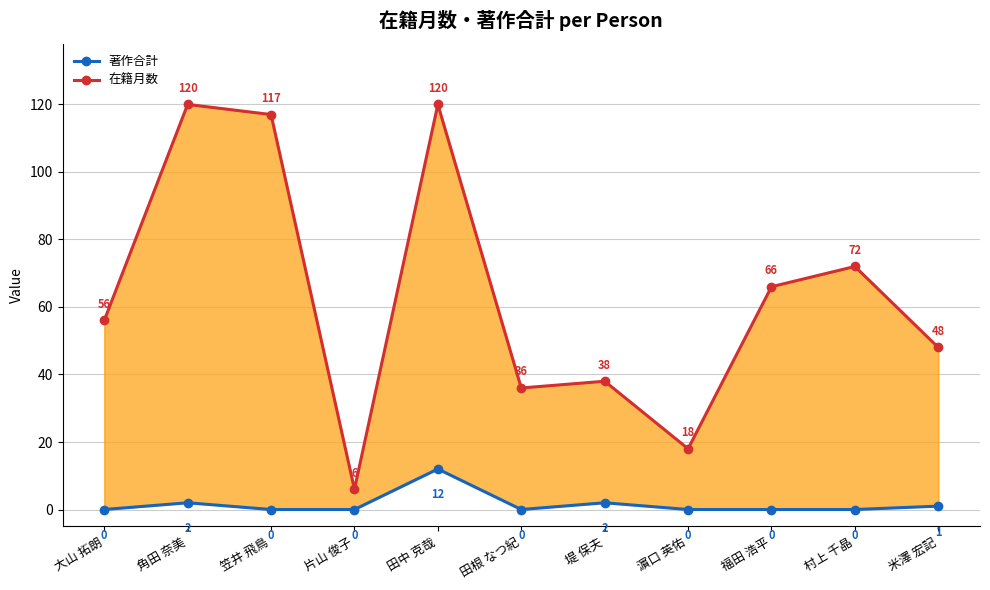

The 在籍月数 series shows 166 at 笠井 飛鳥. True or false?

False